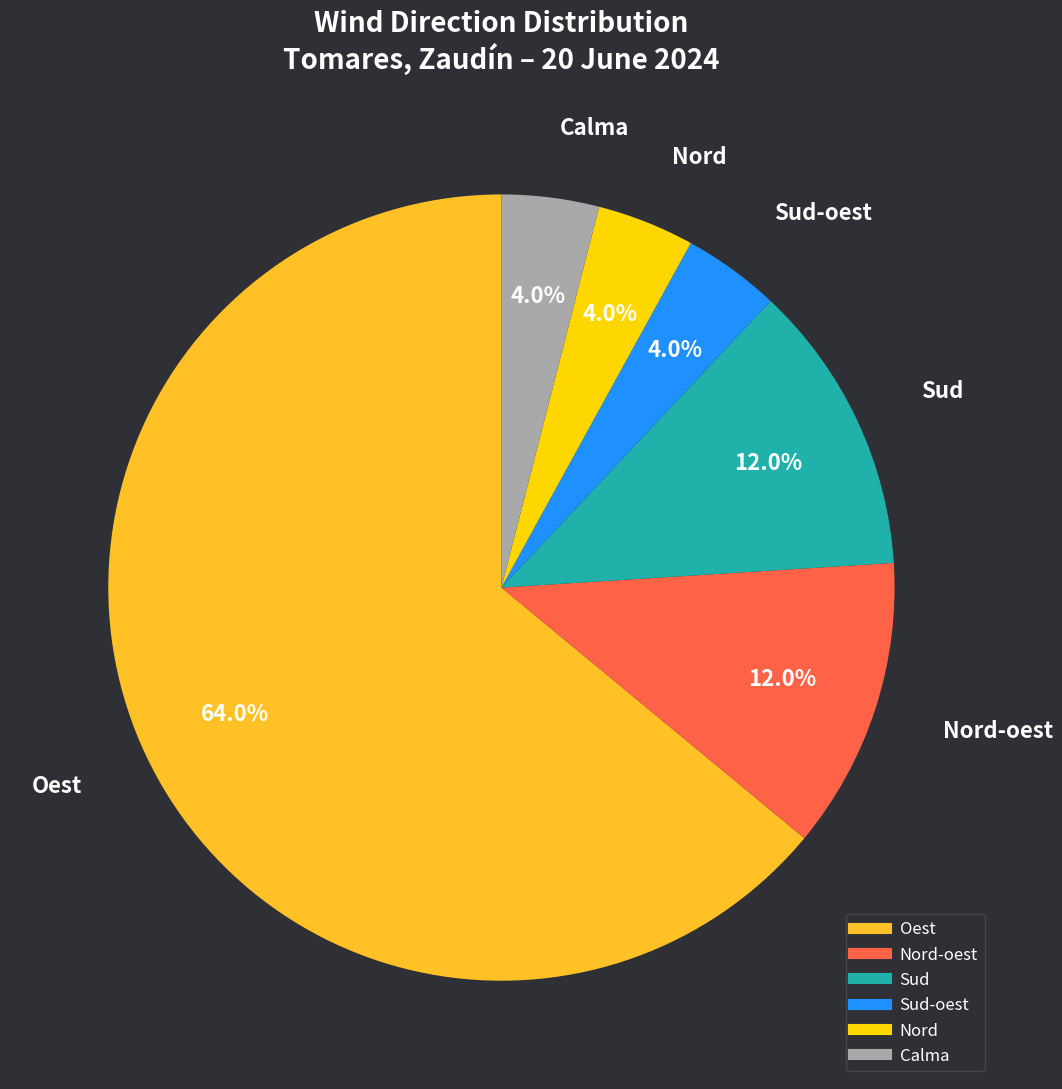

Does any single category account for the majority?

Yes